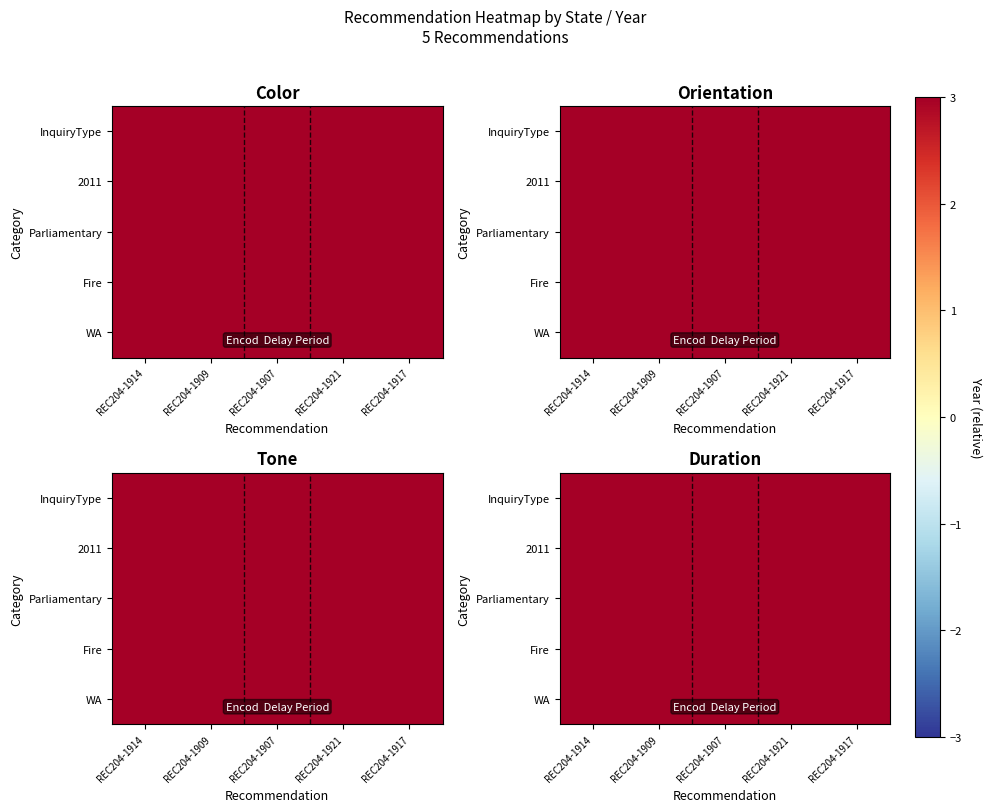

At how many categories does at least one series exceed 2007?

5